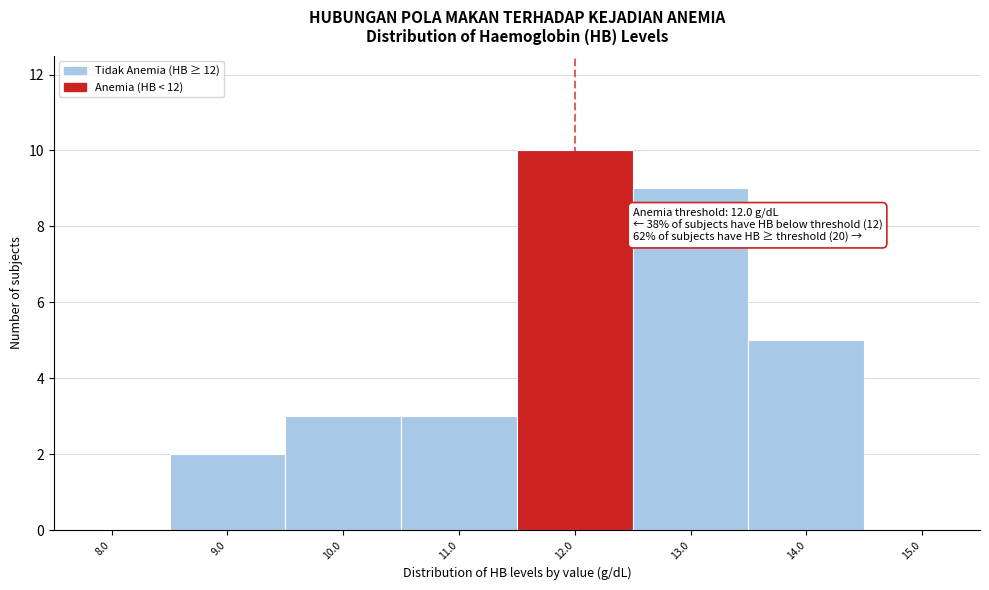

Over which range of the x-axis is the bar tallest?

11.5 to 12.5